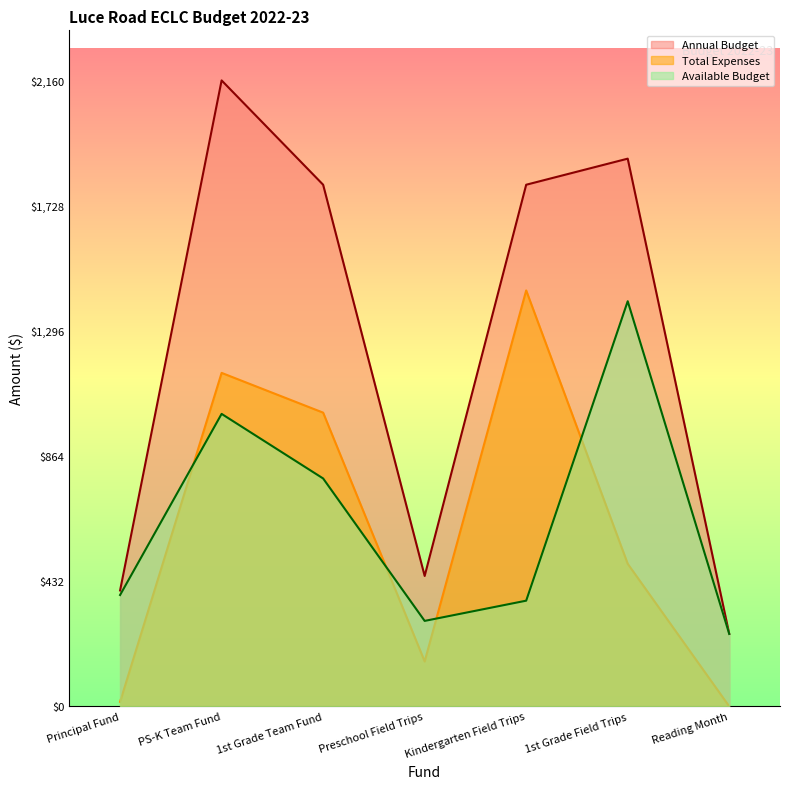

What is the sum of the Annual Budget values at 1st Grade Team Fund and 1st Grade Field Trips?

3690.0